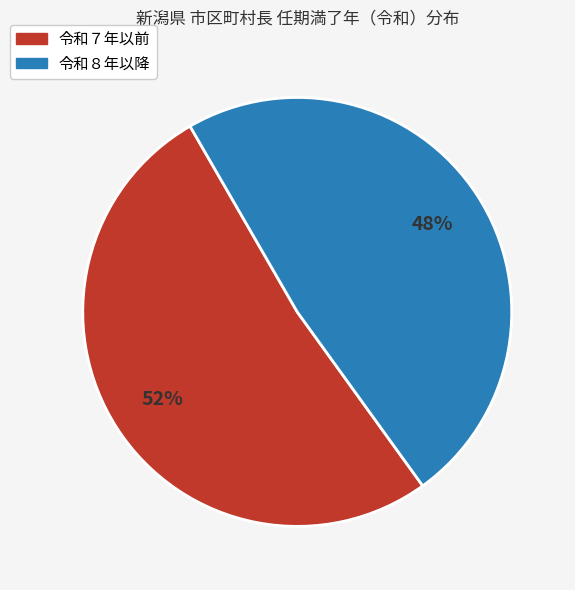

To the nearest percent, what is the average slice percentage?

50%